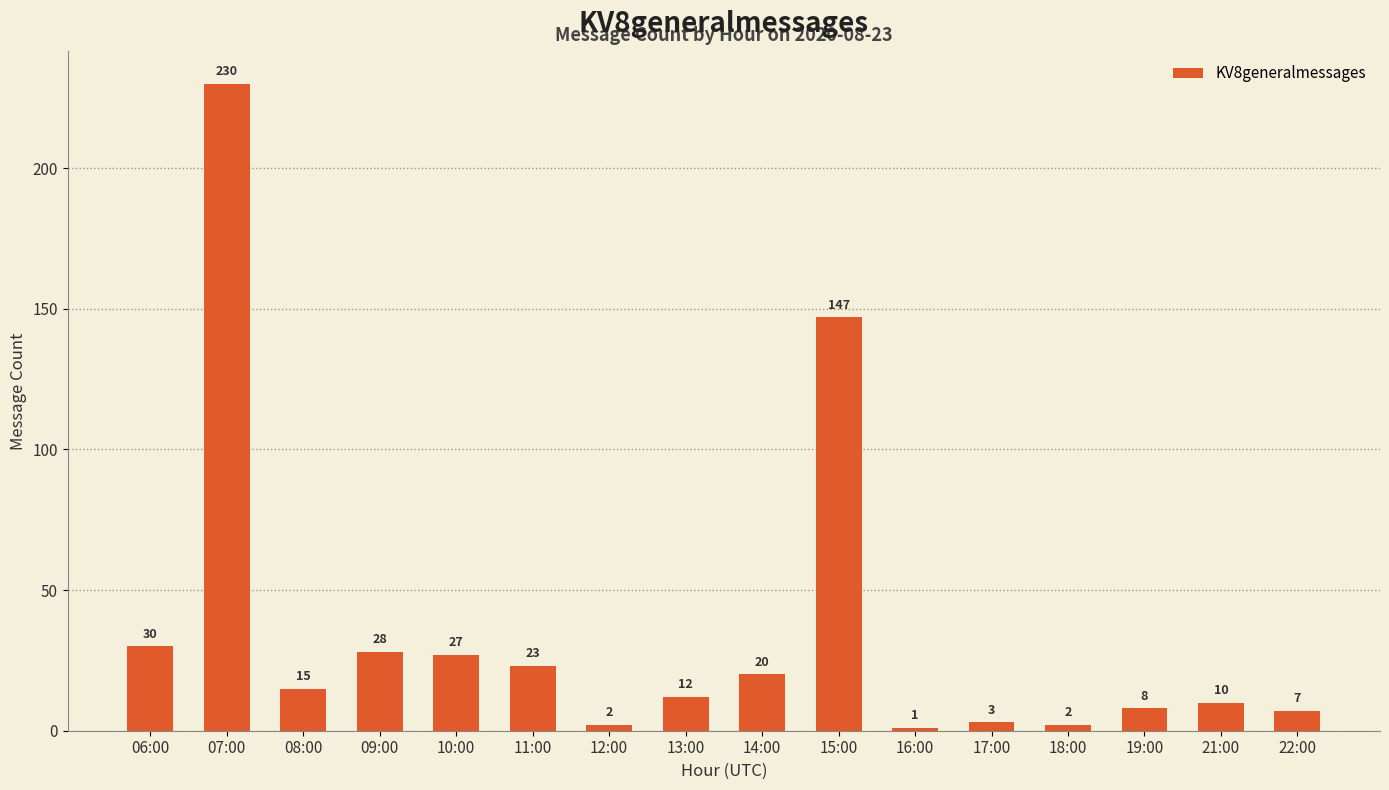

The chart shows a value of 30 at 06:00. True or false?

True